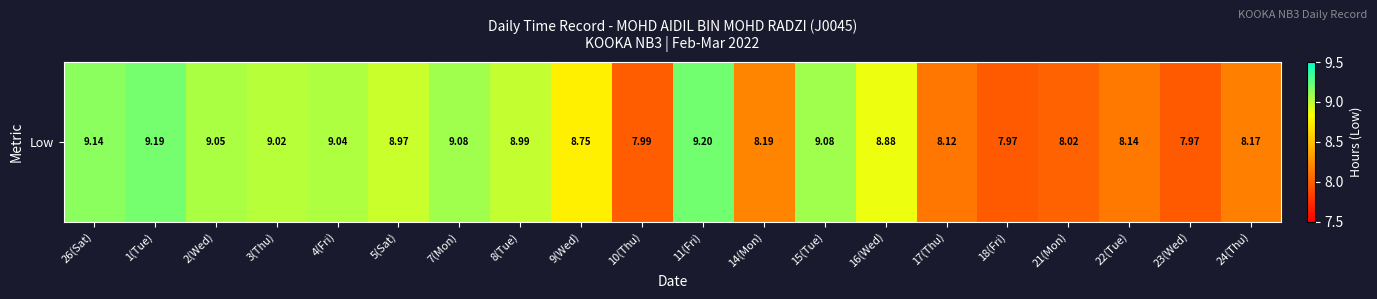

Between 1(Tue) and 2(Wed), which is larger?

1(Tue)